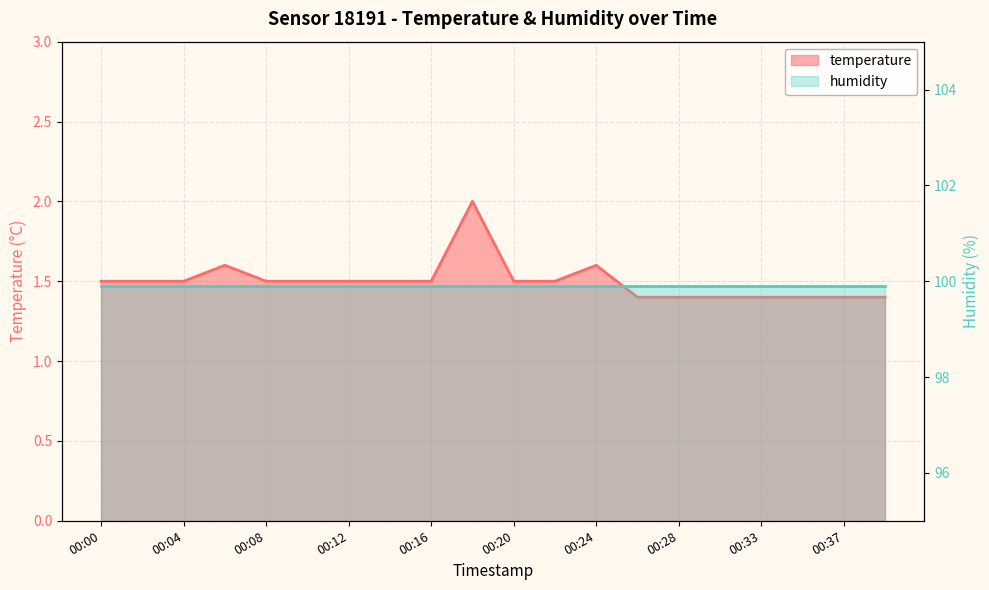

What is the maximum value shown in the chart?

2.0